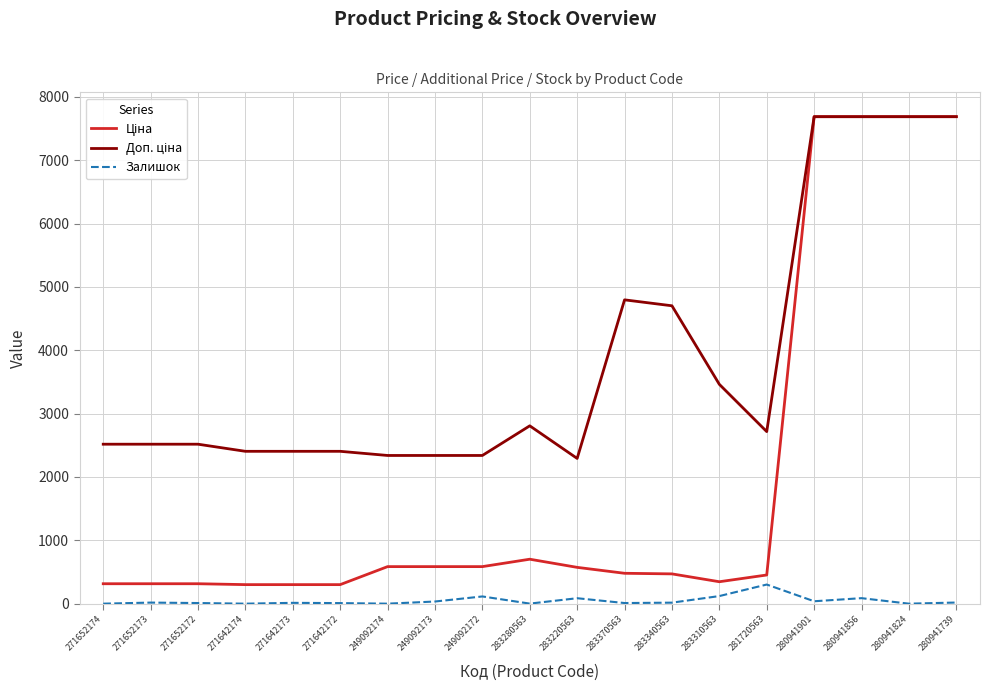

What is the maximum value shown in the chart?

7688.0